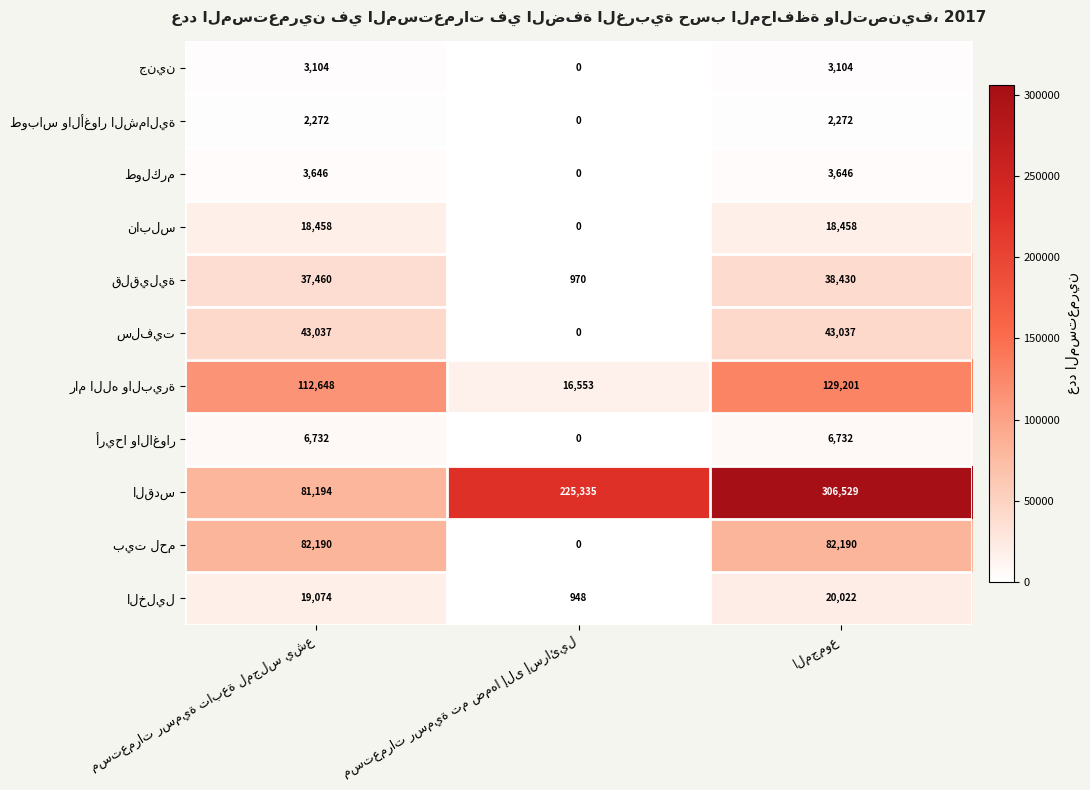

At how many categories does at least one series exceed 95900?

3